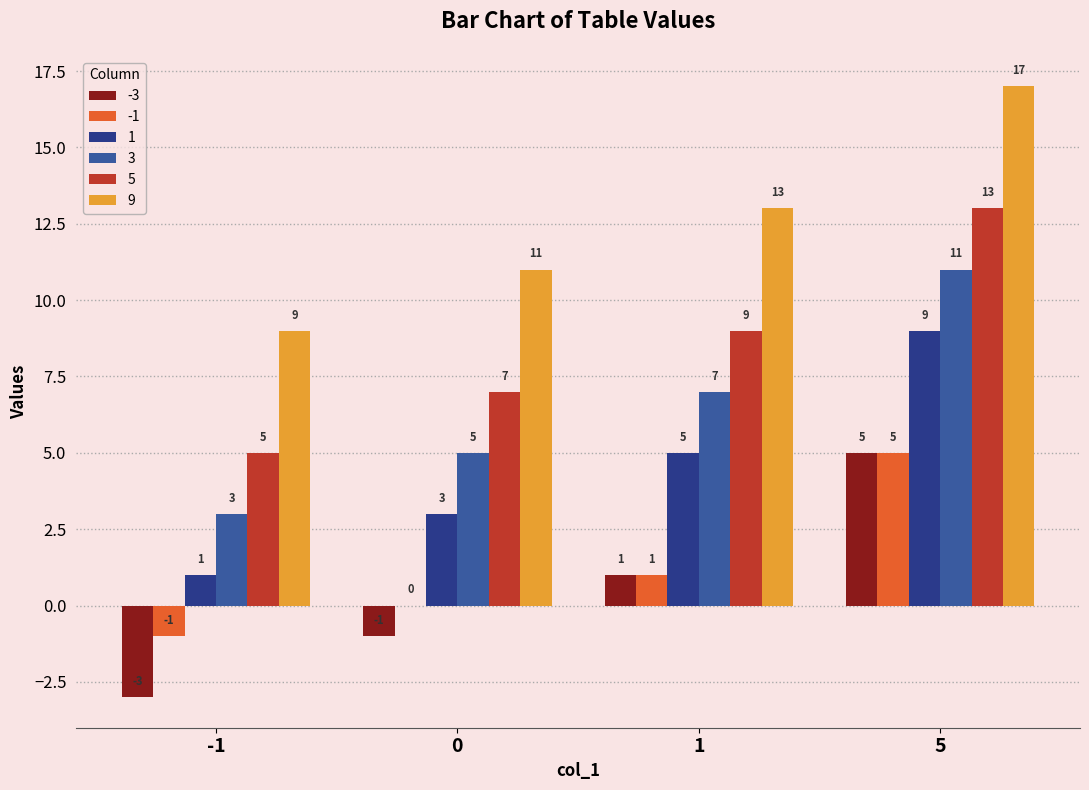

Does the chart contain stacked bars?

No